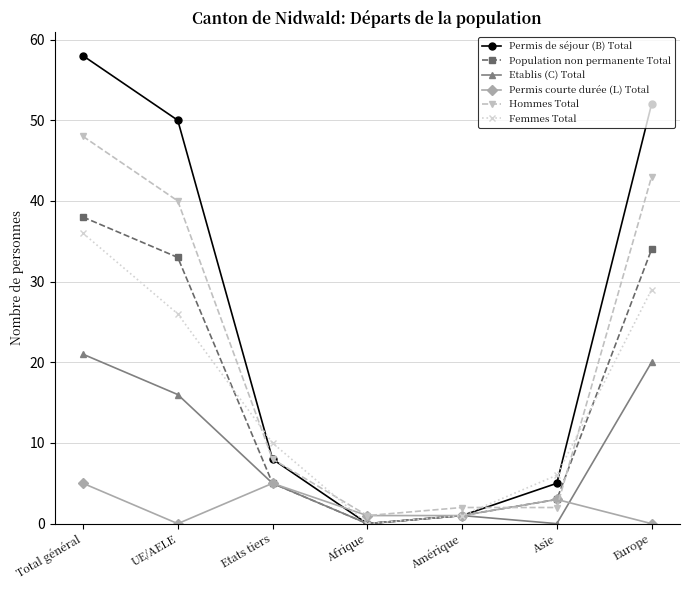

True or false: Hommes Total and Femmes Total intersect in this chart.

True